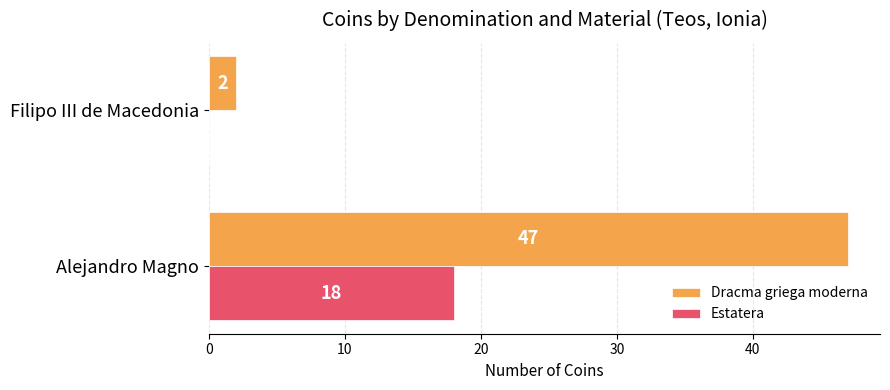

What value does the Dracma griega moderna series have at Alejandro Magno, to the nearest 10?

50